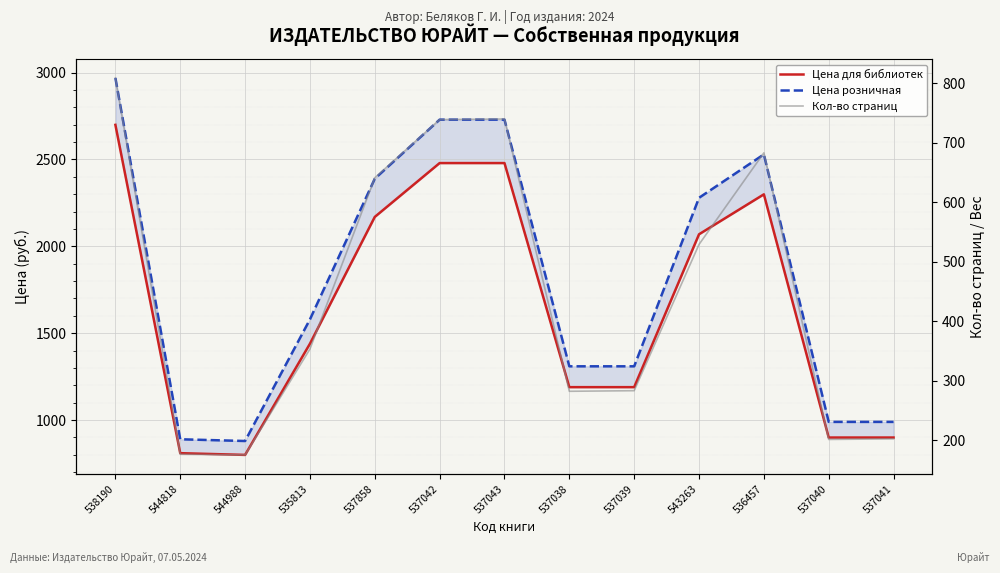

List the labels in order of Цена розничная value, smallest first.

544988, 544818, 537040, 537041, 537038, 537039, 535813, 543263, 537858, 536457, 537042, 537043, 538190